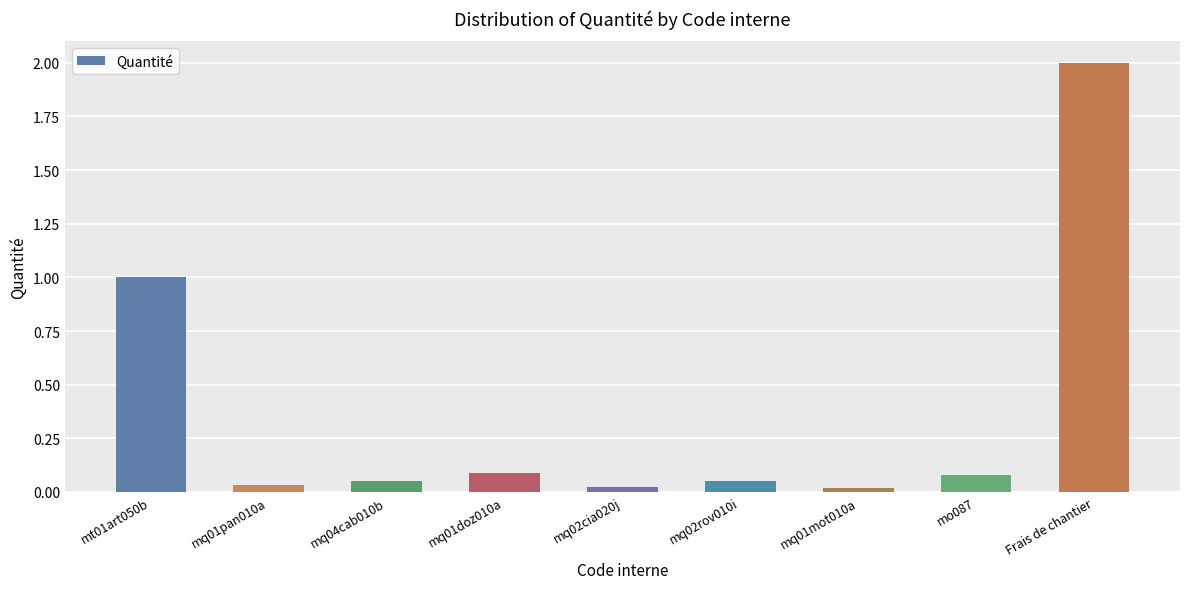

The value at mq02cia020j is 0.0. True or false?

True